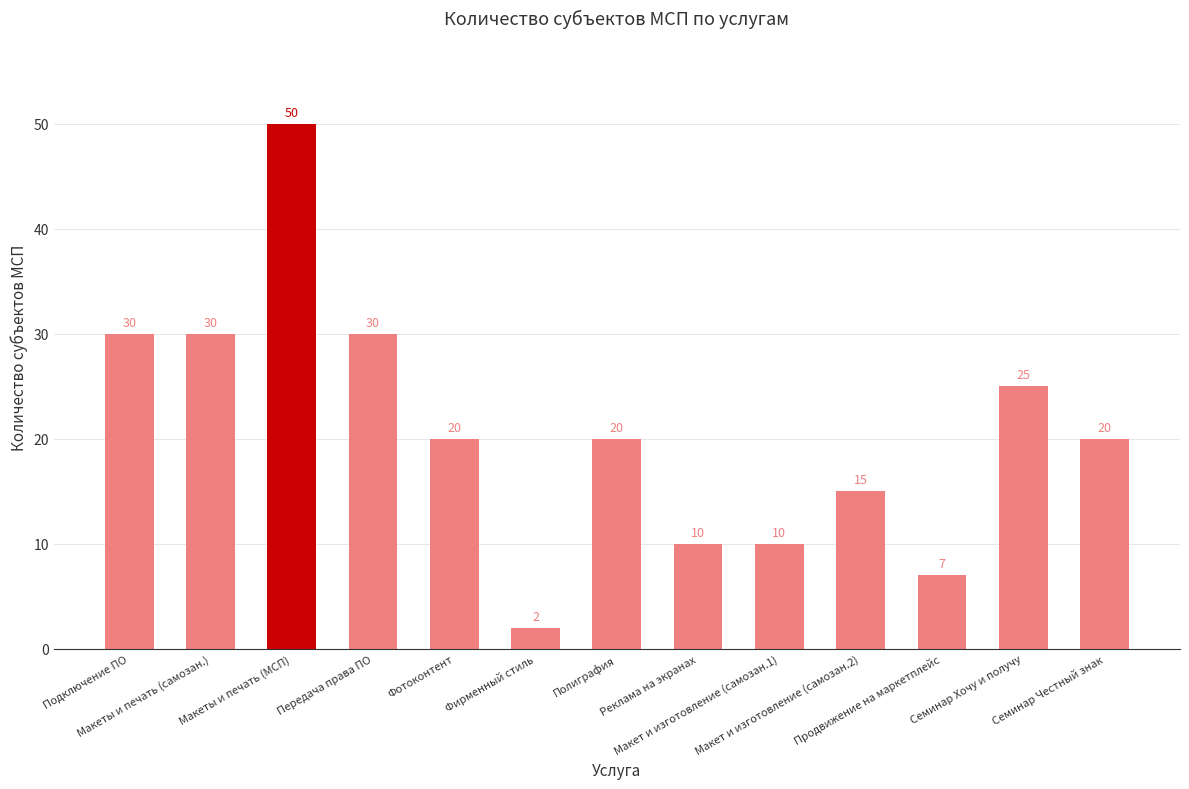

How many data points does each series have?

13